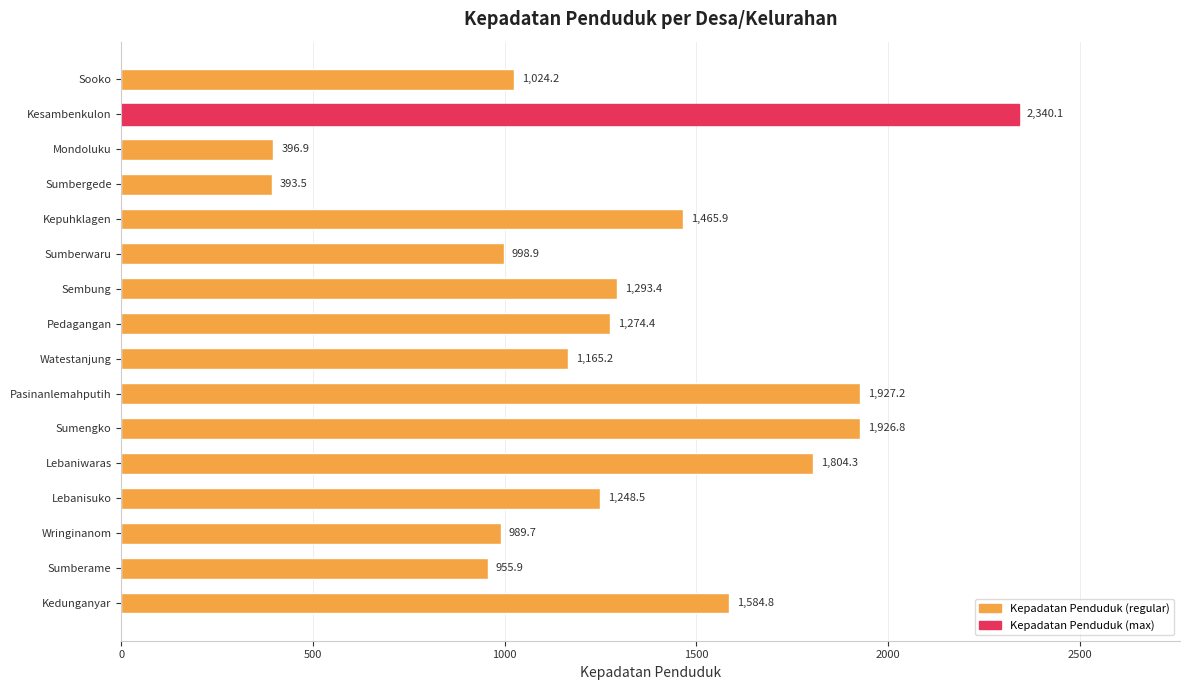

What is the ratio of the value at Mondoluku to the value at Lebanisuko?

0.3